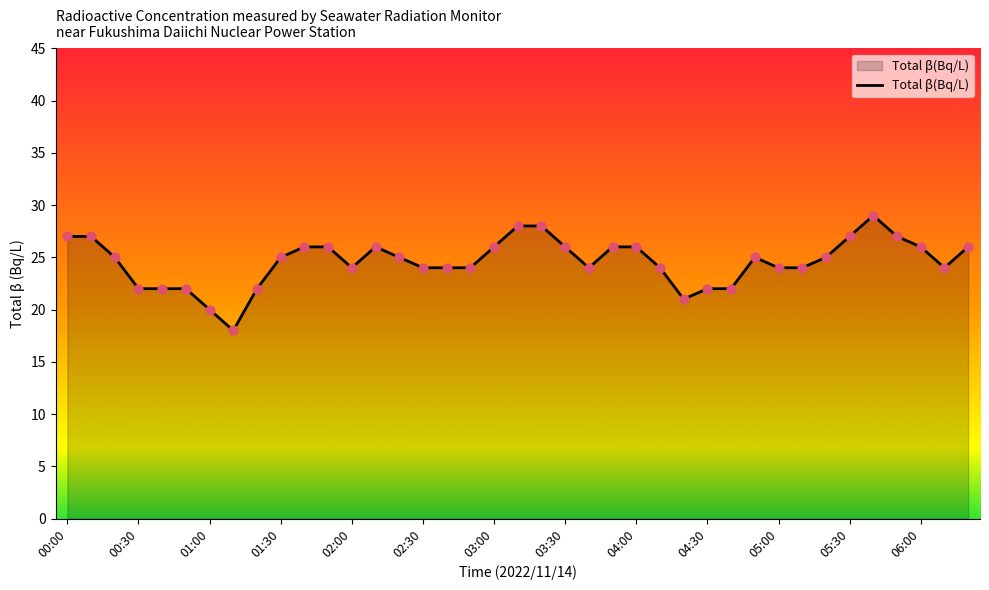

What is the greatest value displayed?

29